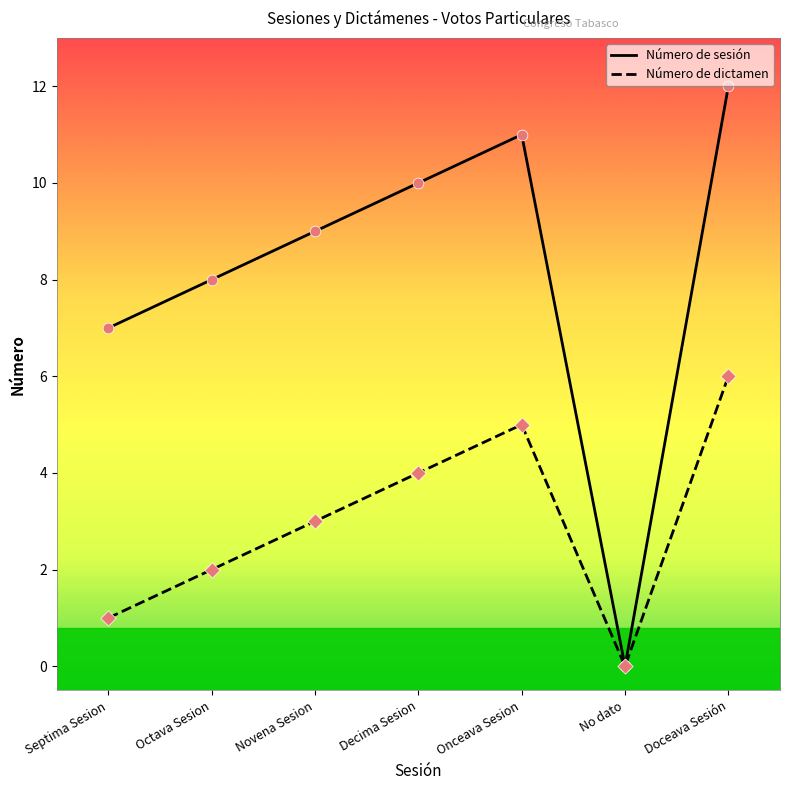

What is the spread (max minus min) of values at Novena Sesion?

6